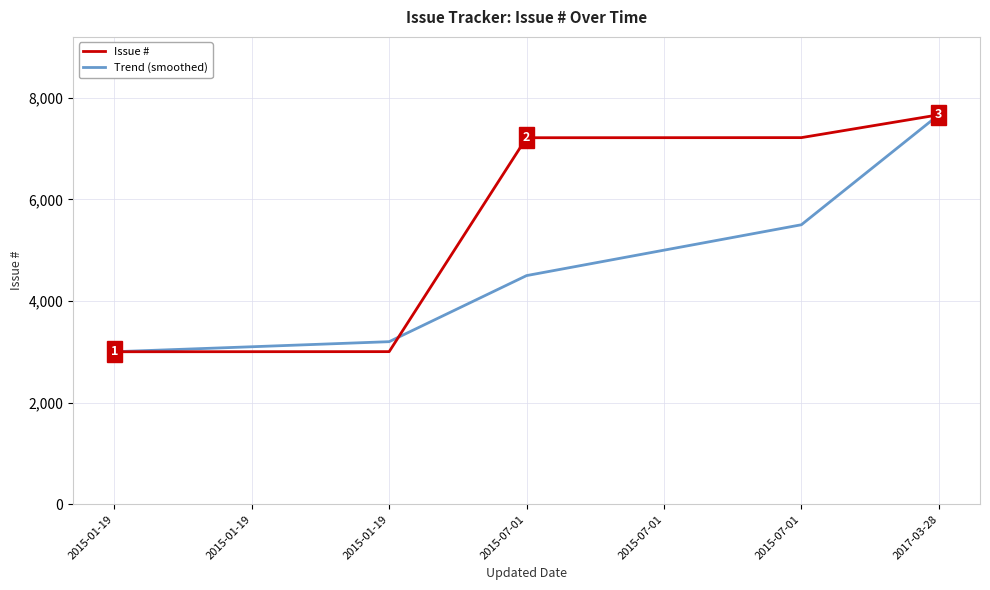

At 2015-01-19, list the series in order from smallest to largest.

Issue #, Trend (smoothed)